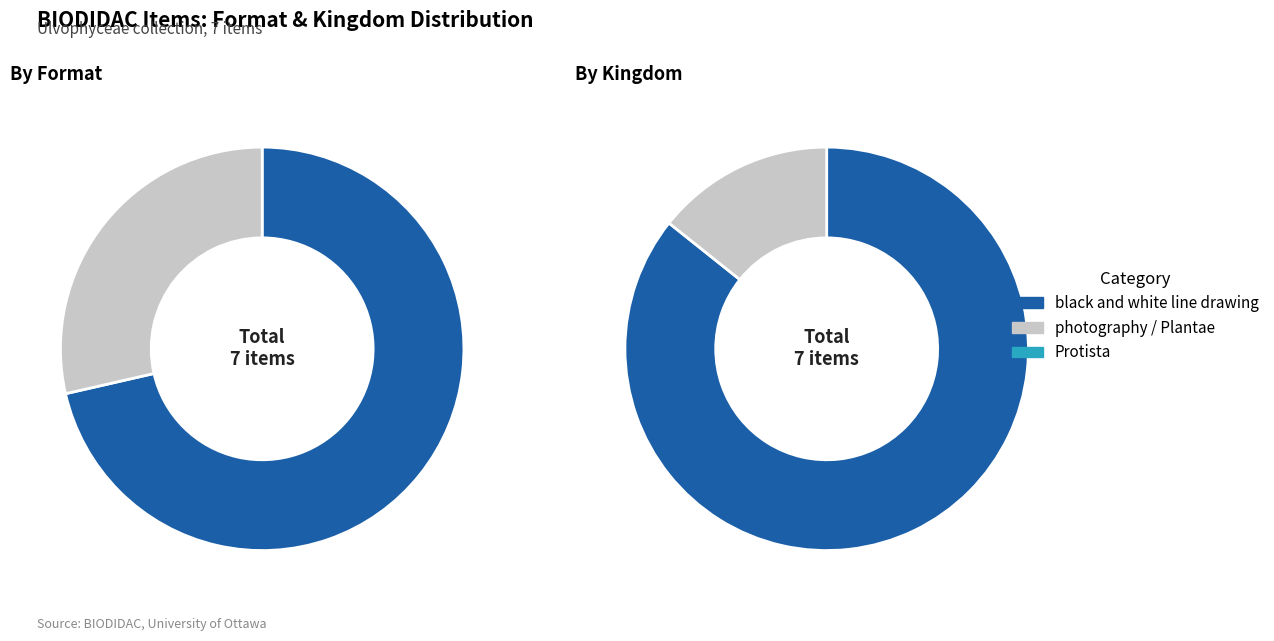

Is 2792 the majority of the pie?

No